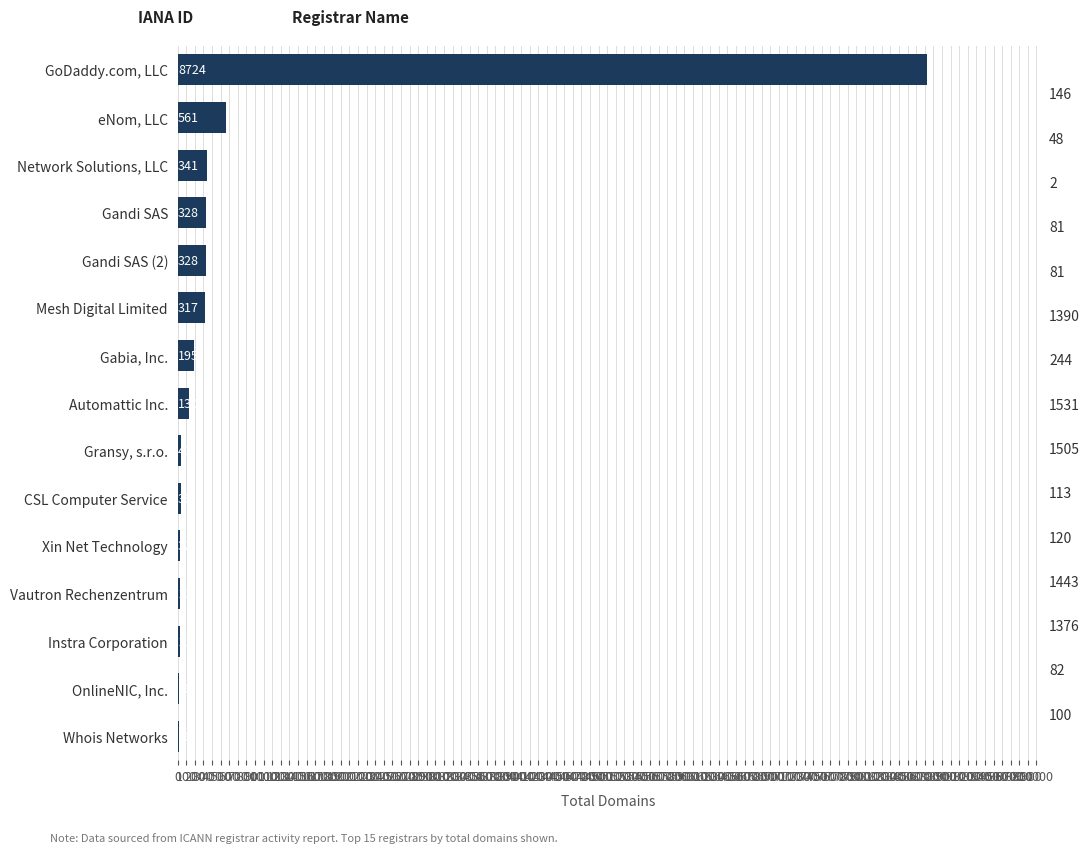

What is the sum of the values at Xin Net Technology and Automattic Inc.?

162